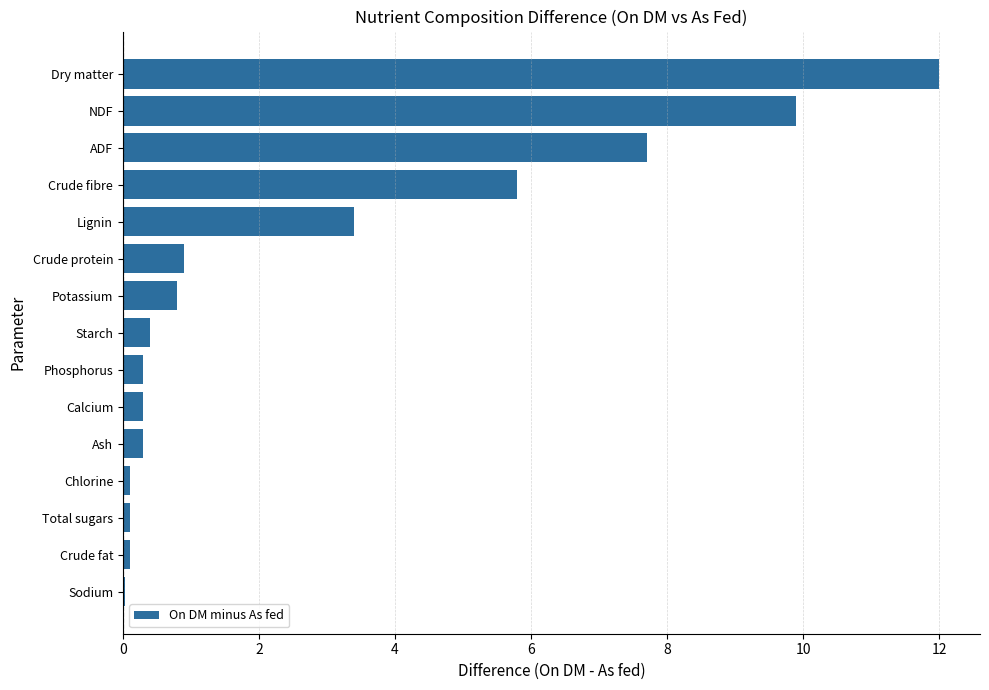

Does the chart contain stacked bars?

No